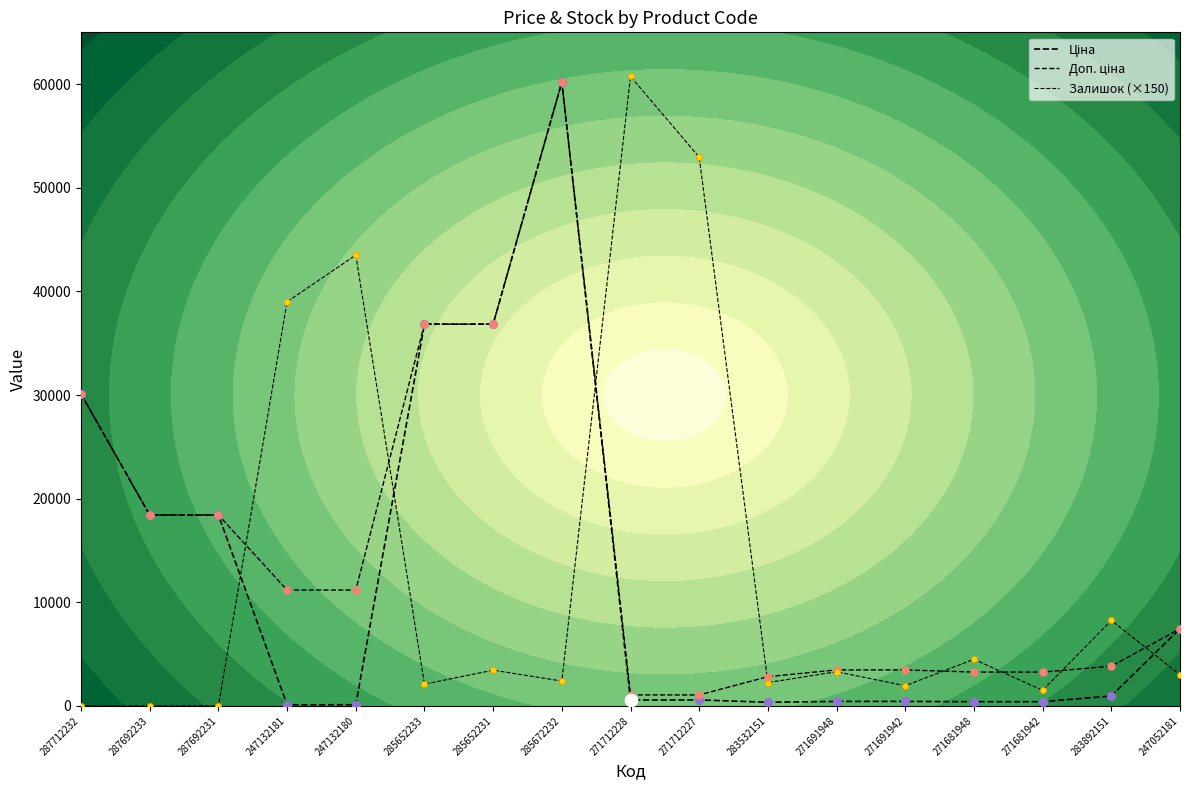

What is the total value across all series at 271681948?

8174.1